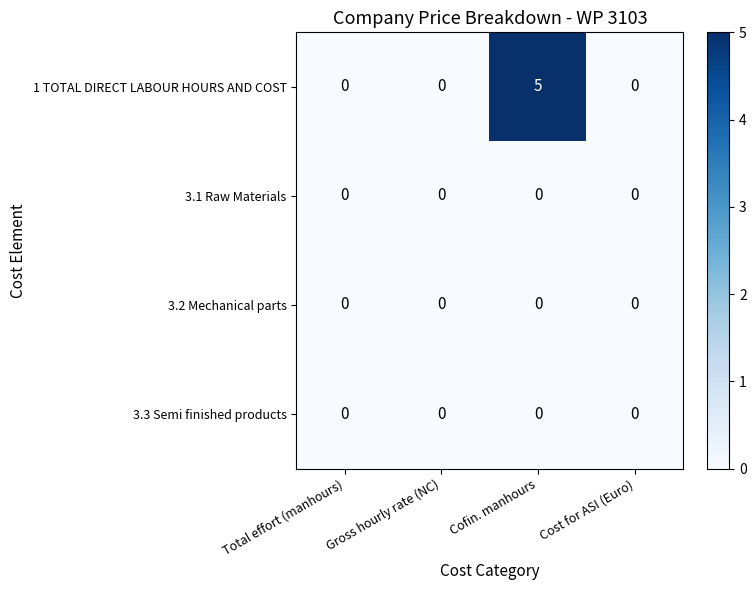

The value of 3.2 Mechanical parts at Cost for ASI (Euro) is 0. True or false?

True